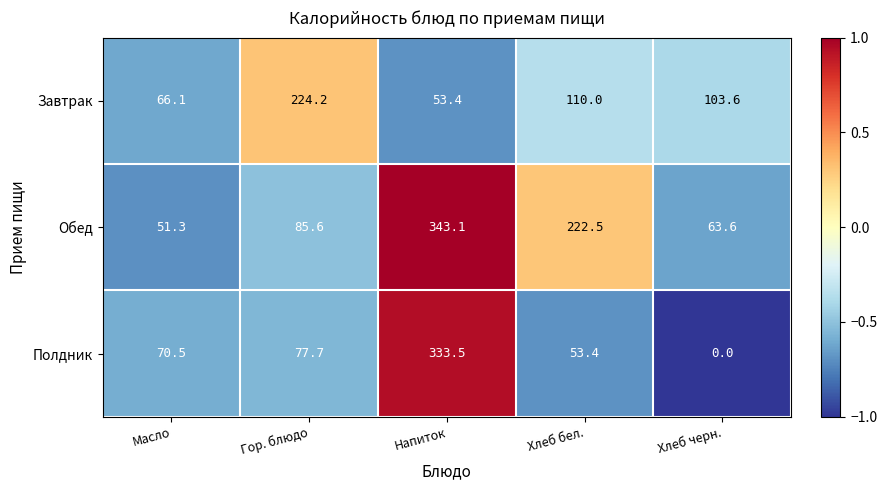

Which series changed the most between Хлеб бел. and Хлеб черн.?

Обед